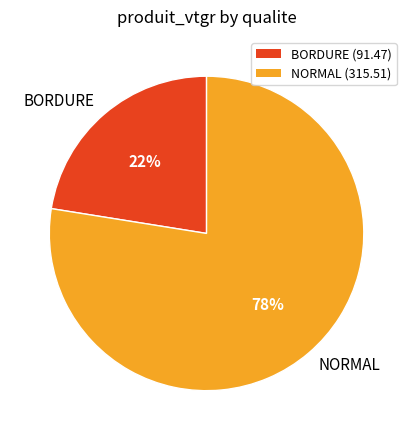

Rank the categories by value from lowest to highest.

BORDURE, NORMAL